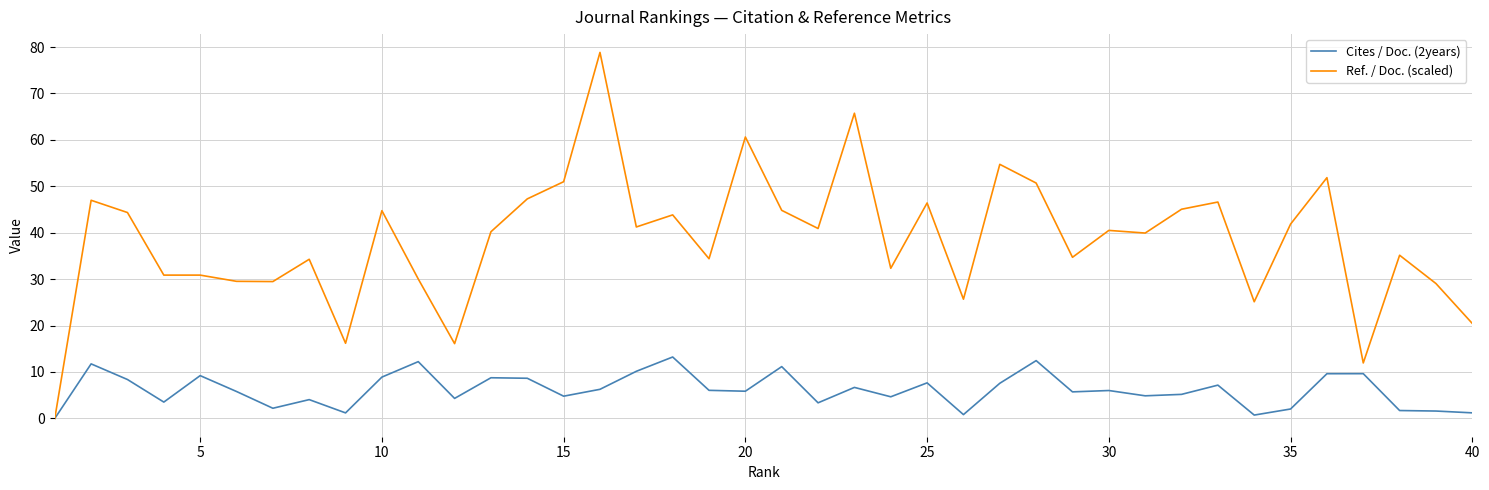

Rank the series by their average value, from highest to lowest.

Ref. / Doc. (scaled), Cites / Doc. (2years)